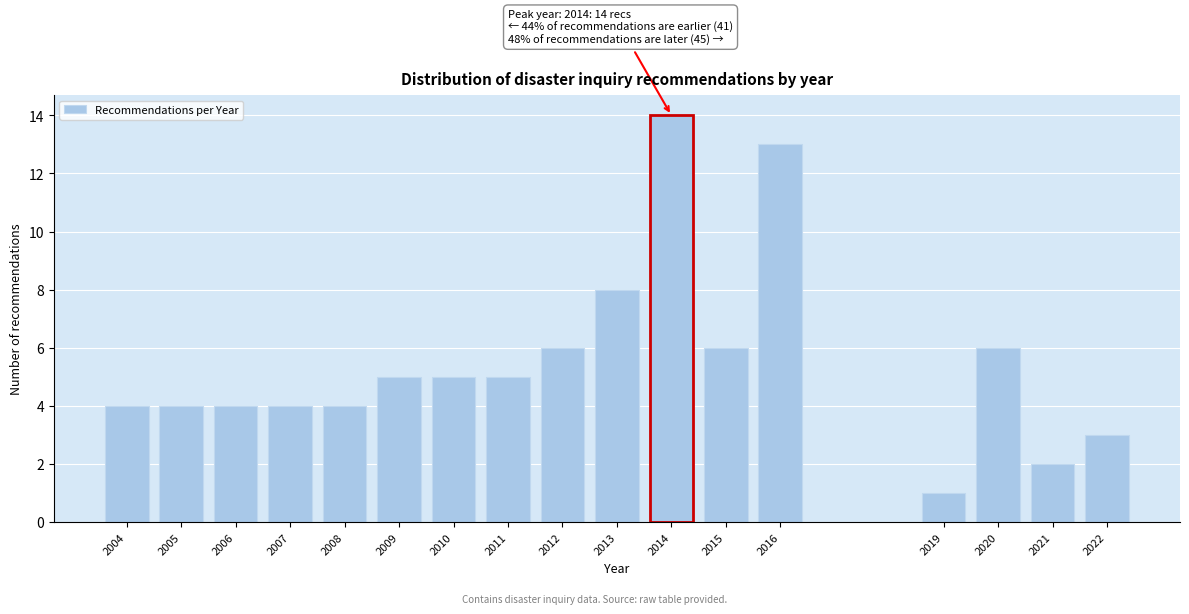

Reading left to right, what are all the values shown in this chart?

2004=4	2005=4	2006=4	2007=4	2008=4	2009=5	2010=5	2011=5	2012=6	2013=8	2014=14	2015=6	2016=13	2019=1	2020=6	2021=2	2022=3